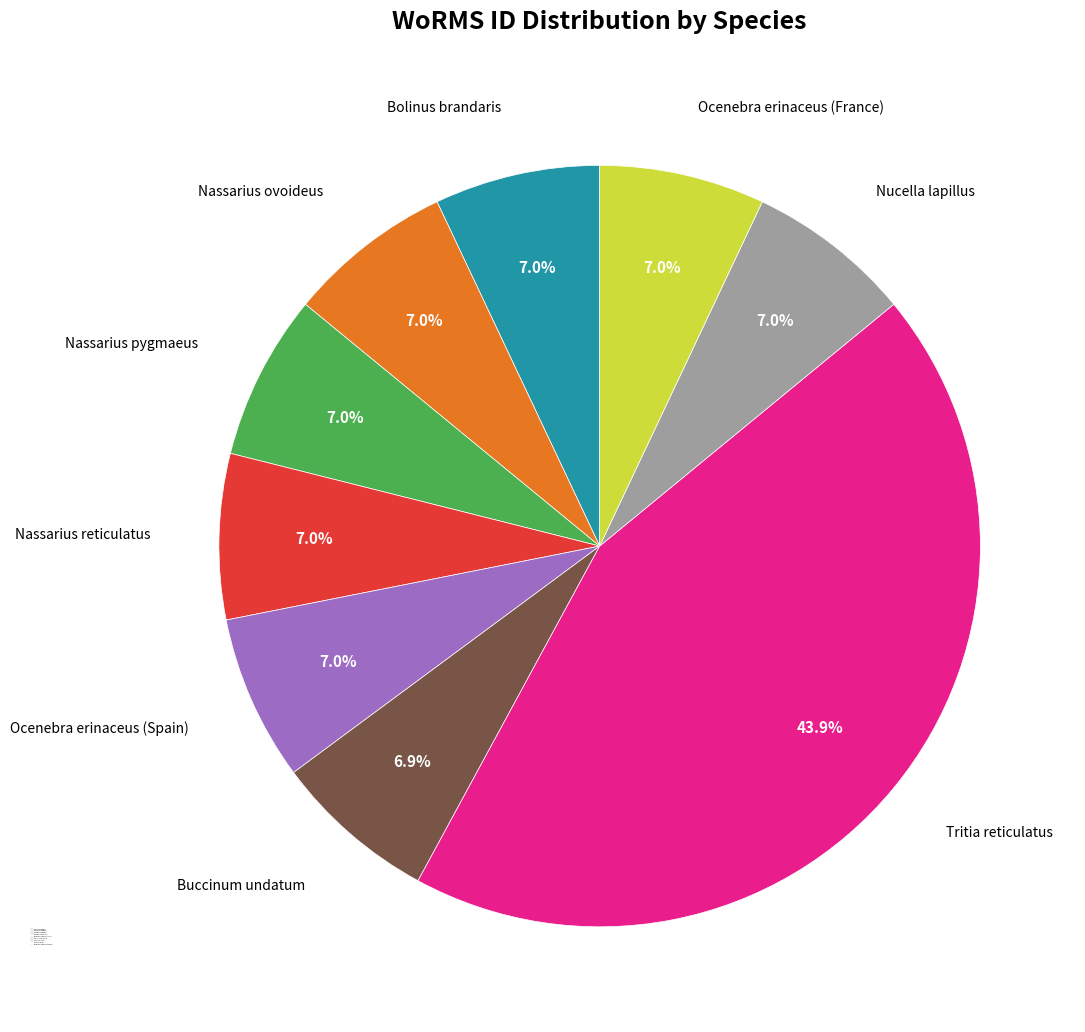

Approximately how many times larger is the value at Nassarius pygmaeus compared to Nucella lapillus?

1.0